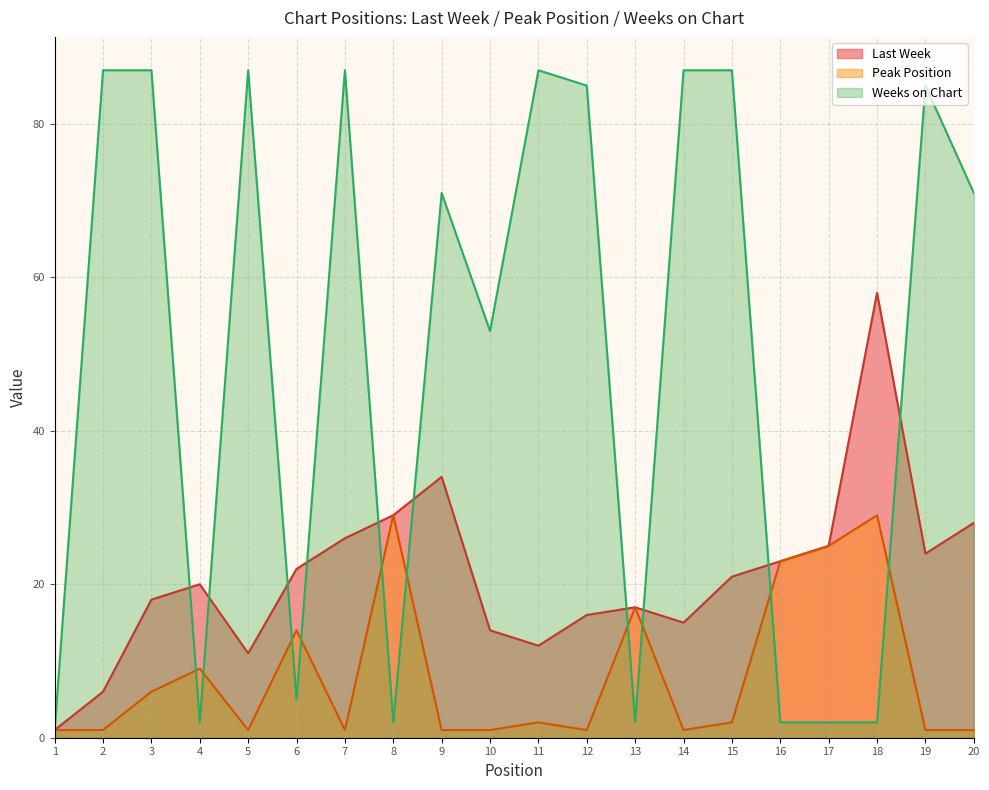

At which label does Peak Position reach its minimum?

1